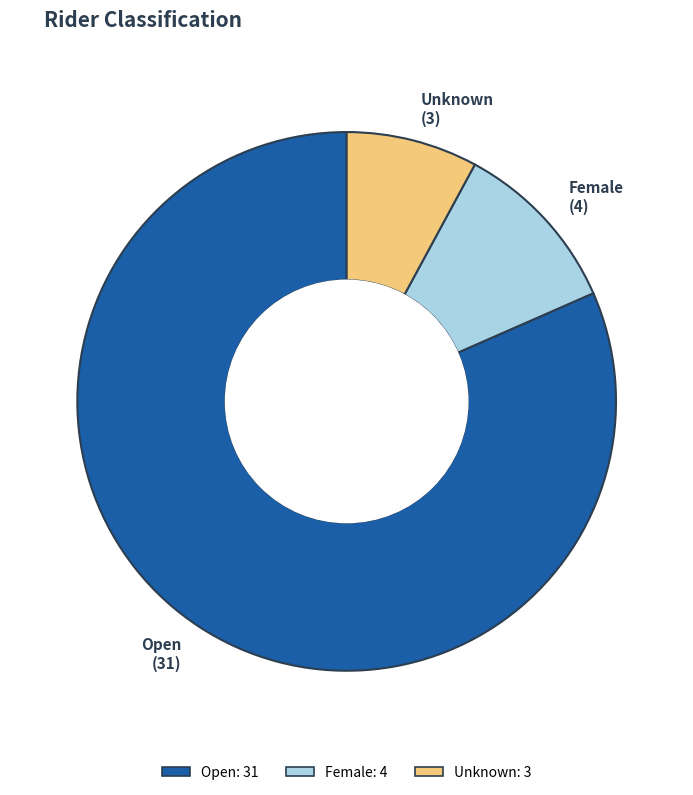

Between Unknown and Open, which is larger?

Open